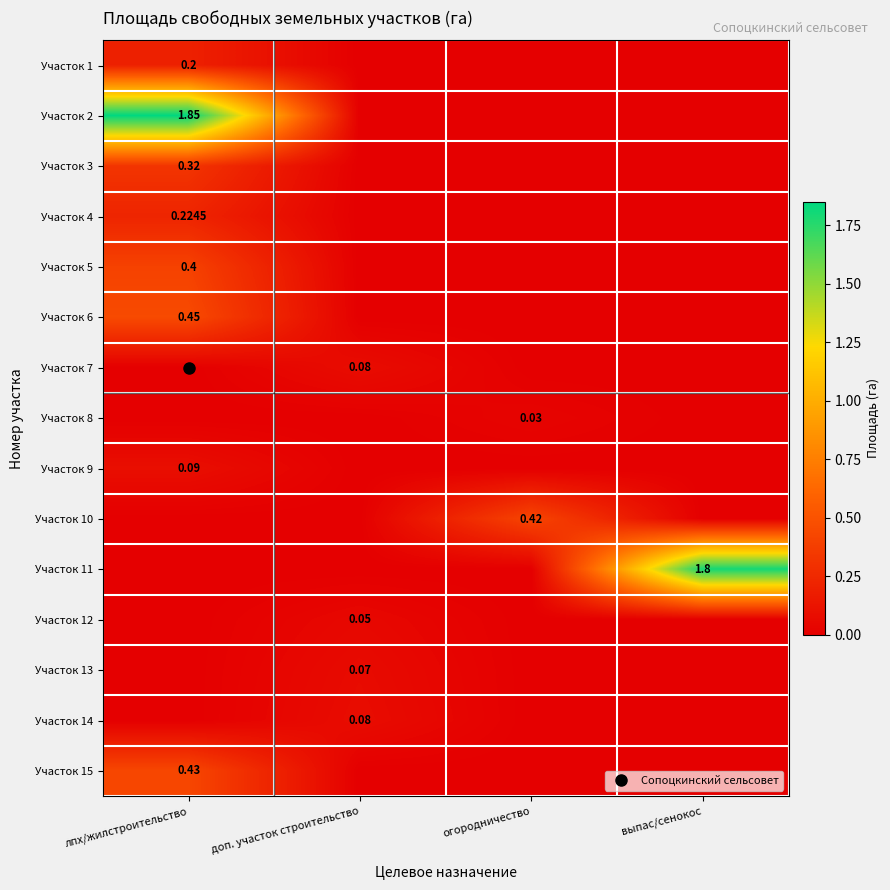

Which series has the largest total across all categories?

Участок 2